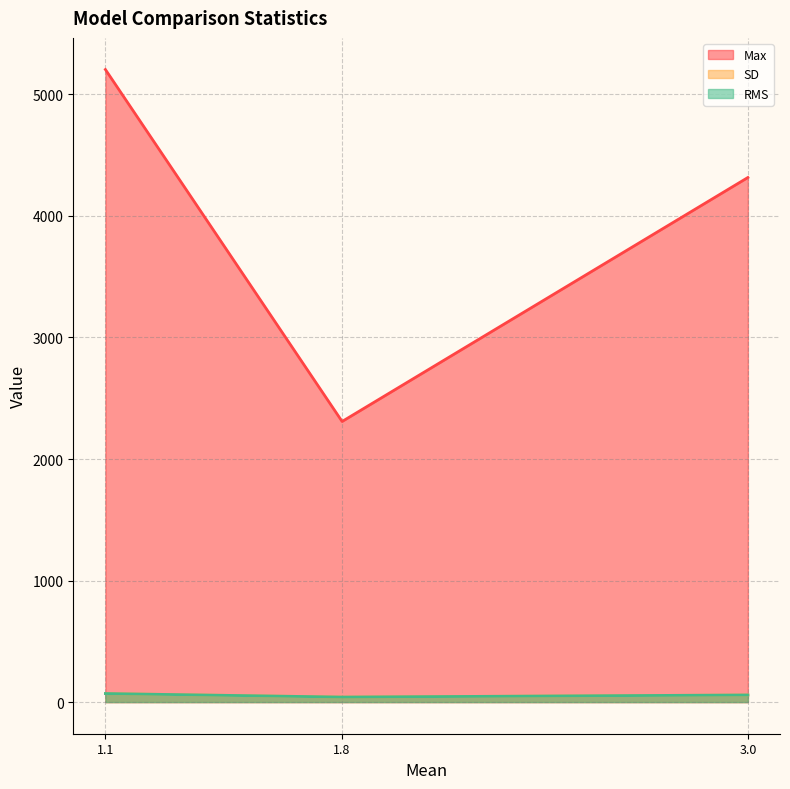

Which series has the largest total across all categories?

Max